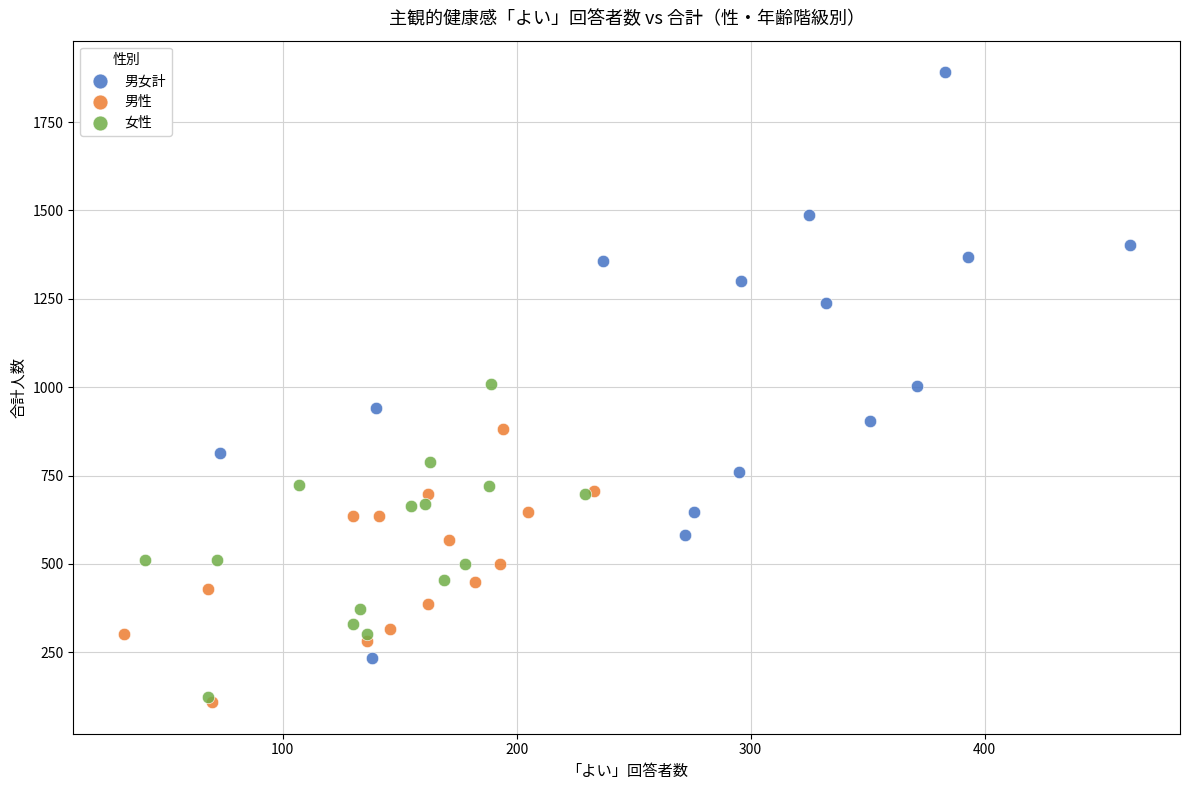

What are all the series names shown in the legend?

男女計, 男性, 女性